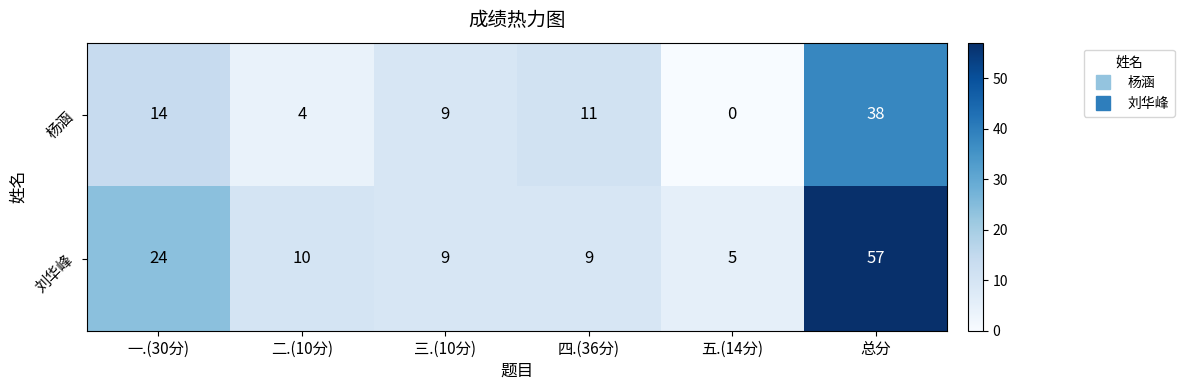

Reading left to right, extract all data points from this chart.

杨涵: 14	4	9	11	0	38
刘华峰: 24	10	9	9	5	57